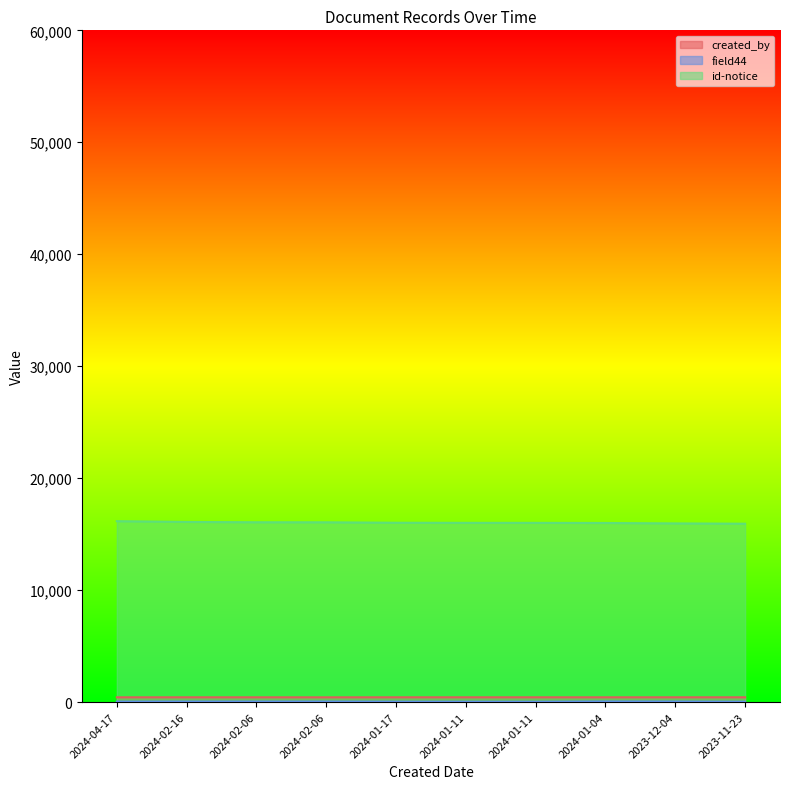

Which series changed the most between 2024-02-16 and 2024-01-11?

id-notice